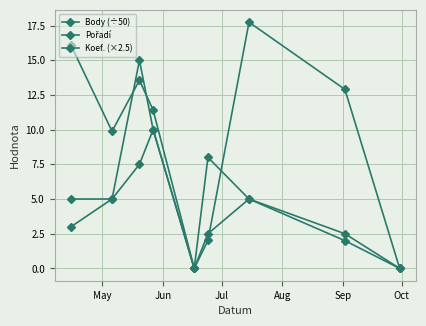

True or false: Pořadí has more than 0 interior local peaks.

True